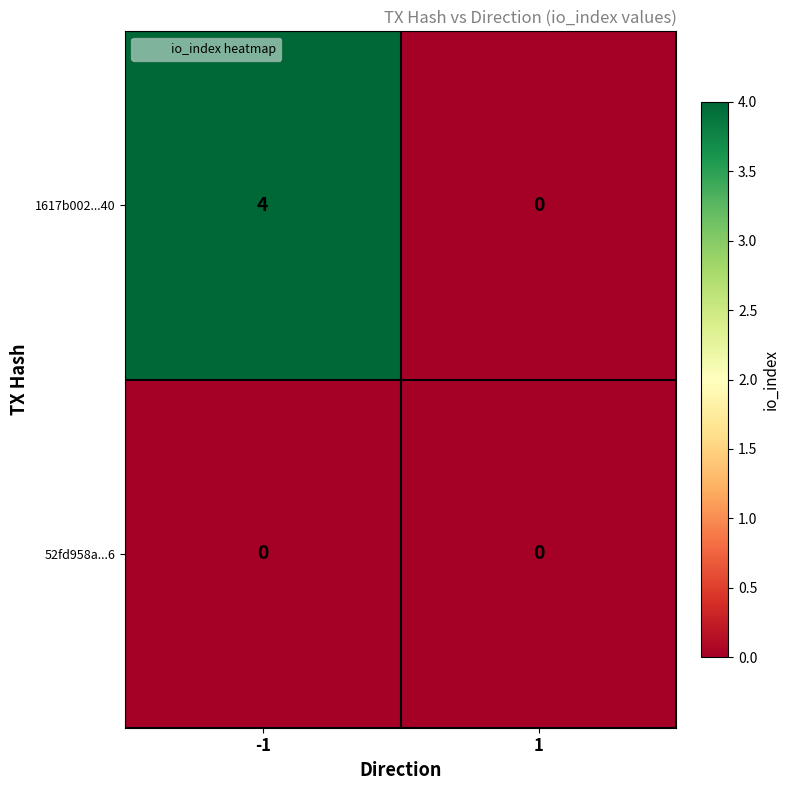

What is the sum of all 1617b002...40 values?

4